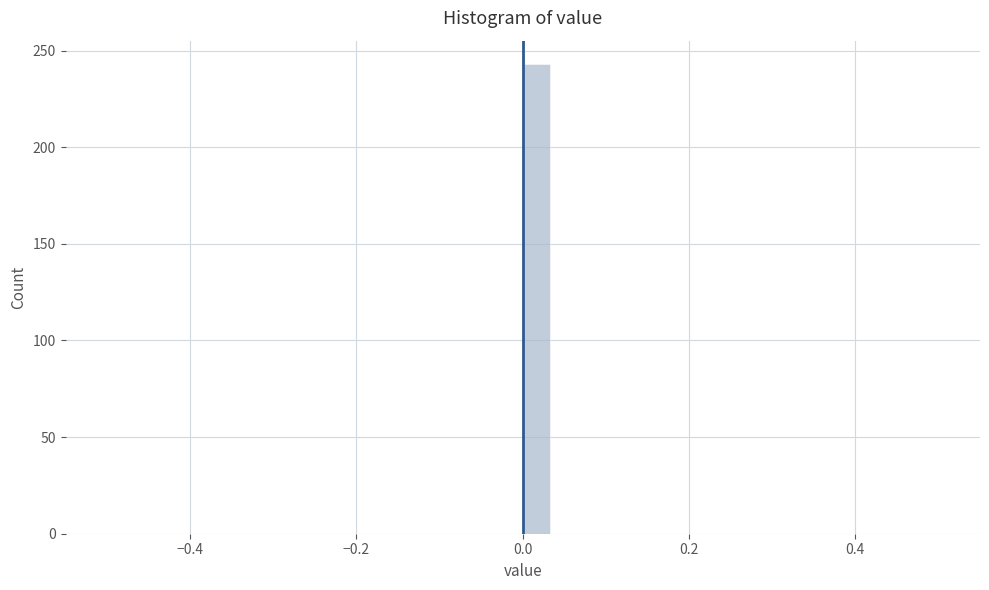

Around what value on the x-axis is the tallest bar? Give the approximate position of its centre, as read against the axis.

0.02